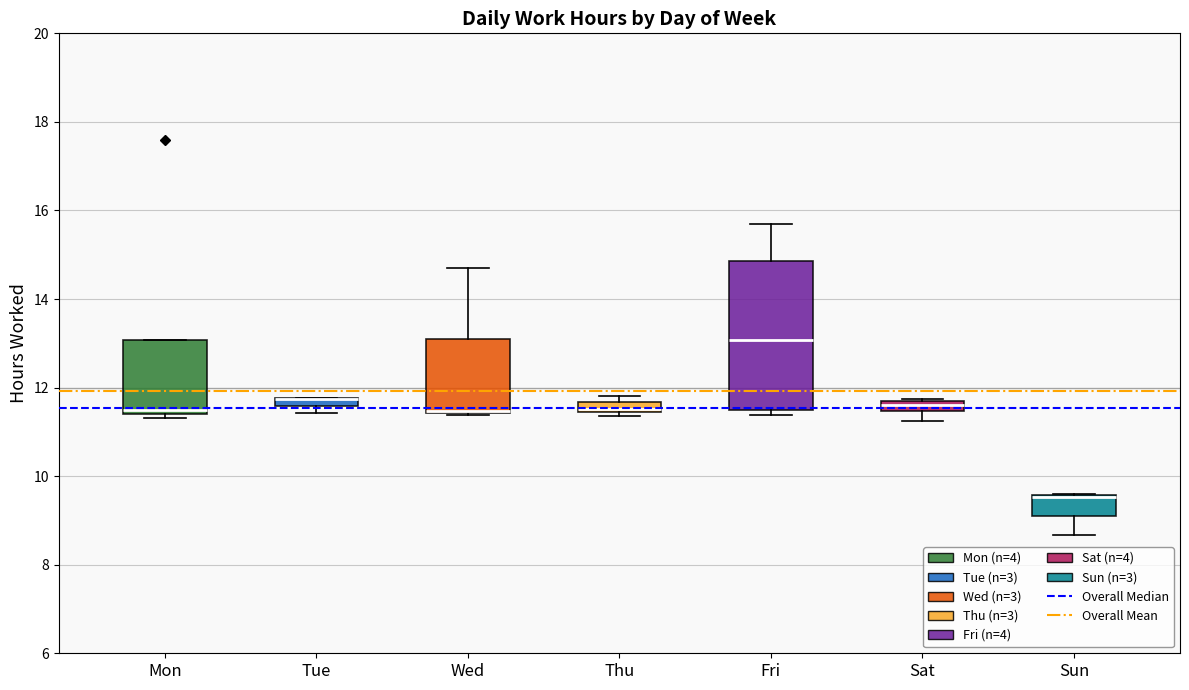

Where is the lower edge of the box for Mon on the y-axis? The values are not printed on the chart, so give them approximately, as read against the axis.

11.4